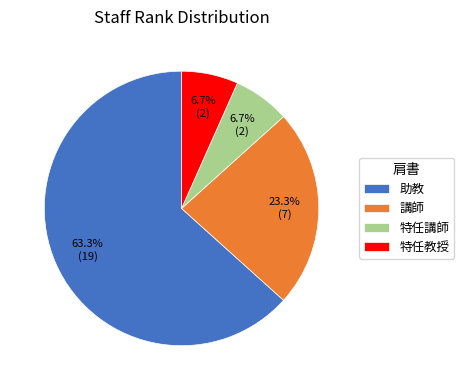

Is it true that 特任講師 is 7% of the pie?

True